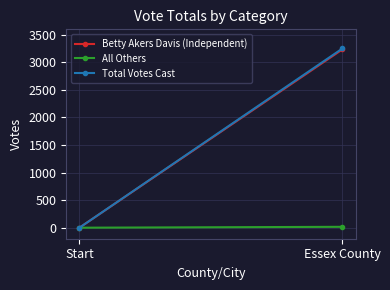

Which category has the lowest value across all series?

Start